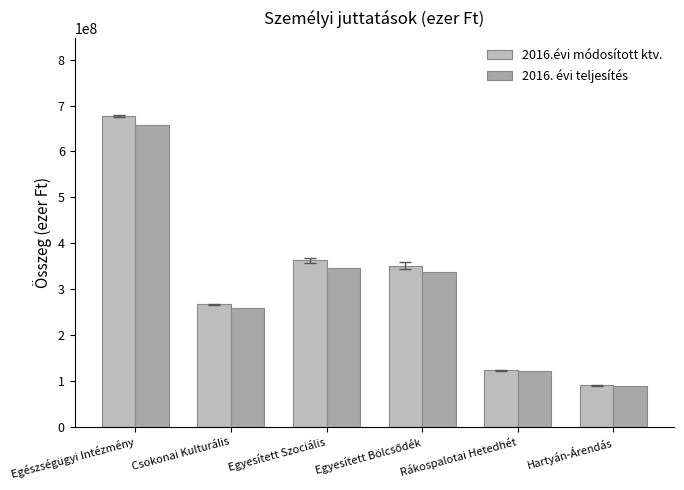

What is the difference between the maximum and second lowest values in the 2016.évi módosított ktv. series?

555570906